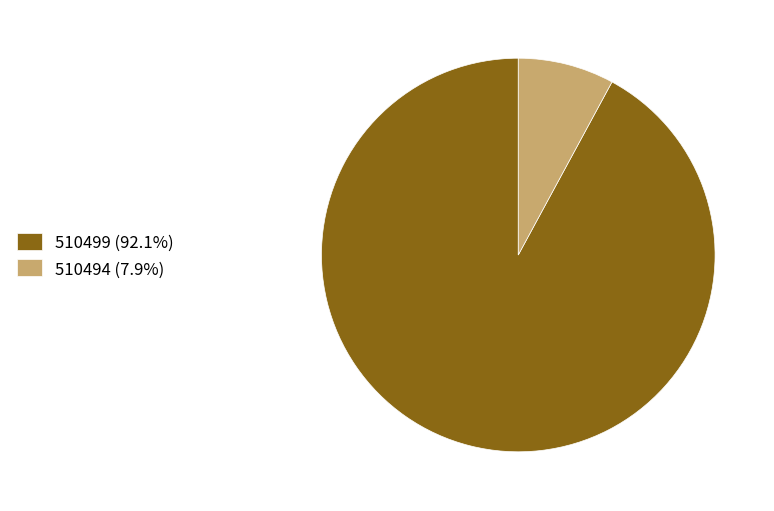

How many slices are in this pie chart?

2